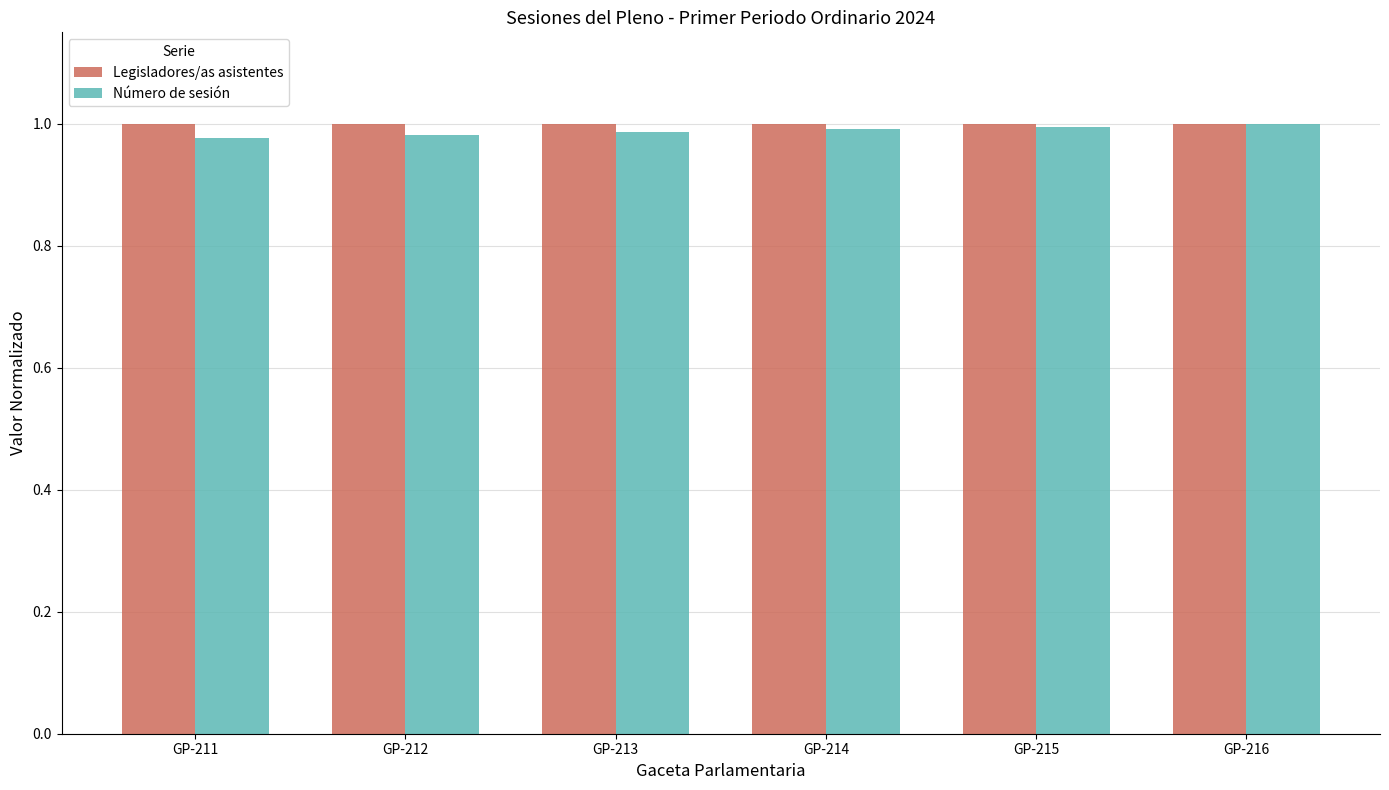

The Legisladores/as asistentes series shows 0.3 at GP-214. True or false?

False